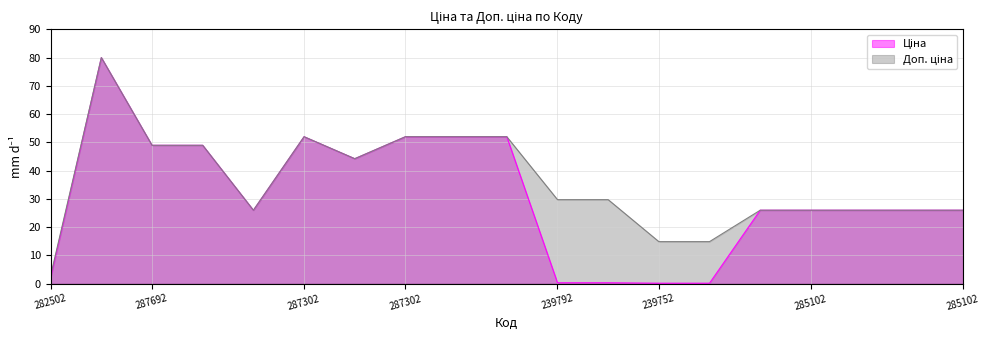

What is the minimum value shown in the chart?

0.1